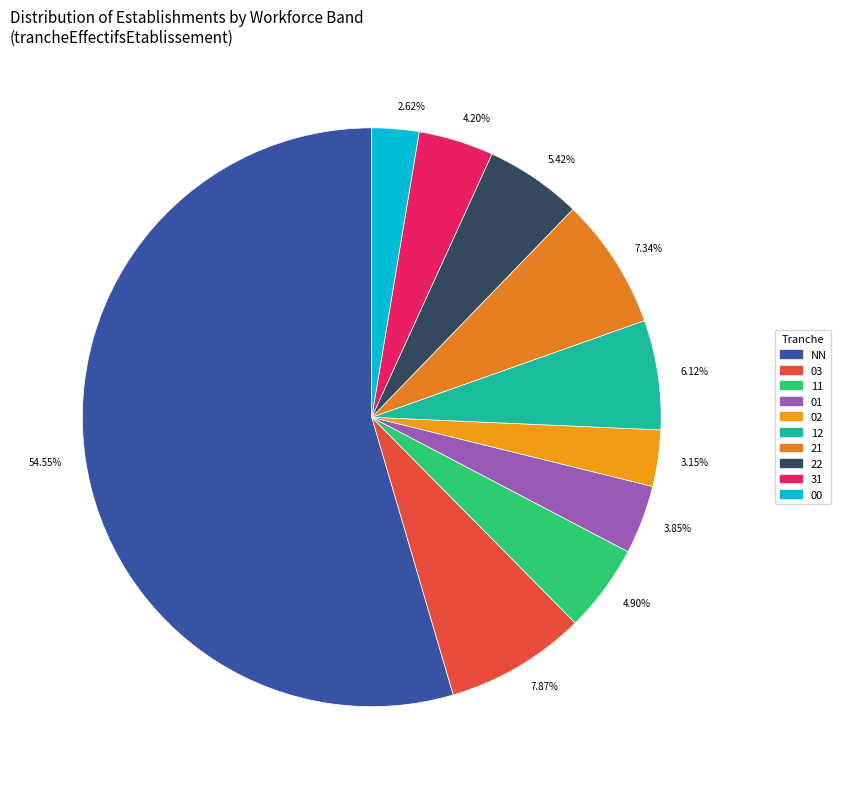

To the nearest percent, what is the average slice percentage?

10%